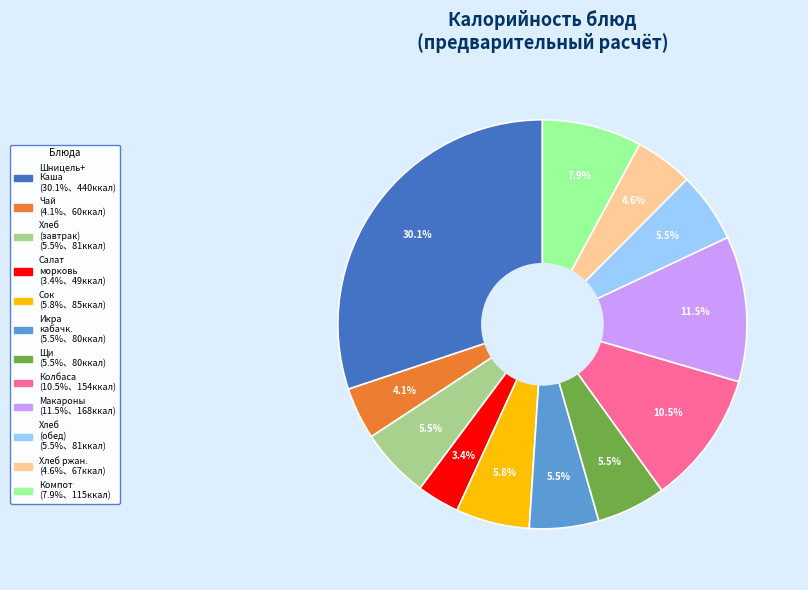

Is there a majority slice in this chart?

No